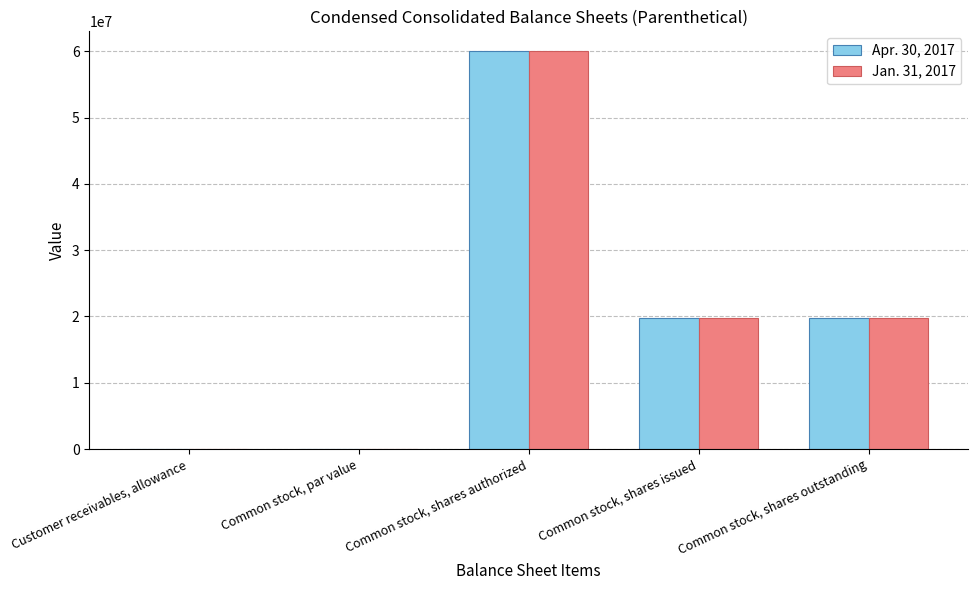

At which category is the sum across all series the highest?

Common stock, shares authorized